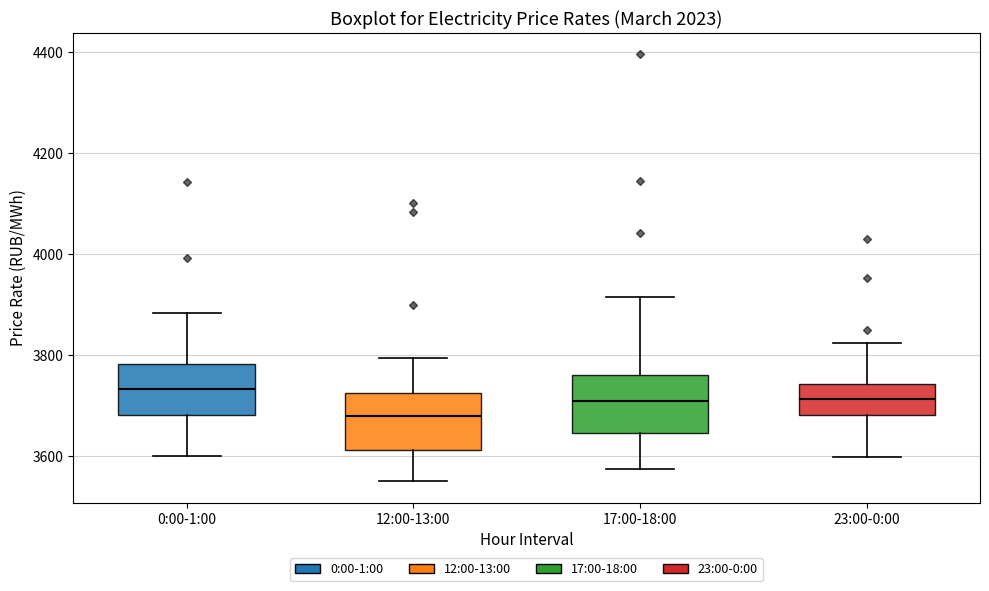

Reading left to right, read every box against the y-axis: the position of its median line, the range the box covers, and the ends of its whiskers. The values are not printed on the chart, so give them approximately, as read against the axis.

0:00-1:00: median 3740, box 3680 to 3780, whiskers 3600 to 3880
12:00-13:00: median 3680, box 3620 to 3720, whiskers 3540 to 3800
17:00-18:00: median 3700, box 3640 to 3760, whiskers 3580 to 3920
23:00-0:00: median 3720, box 3680 to 3740, whiskers 3600 to 3820